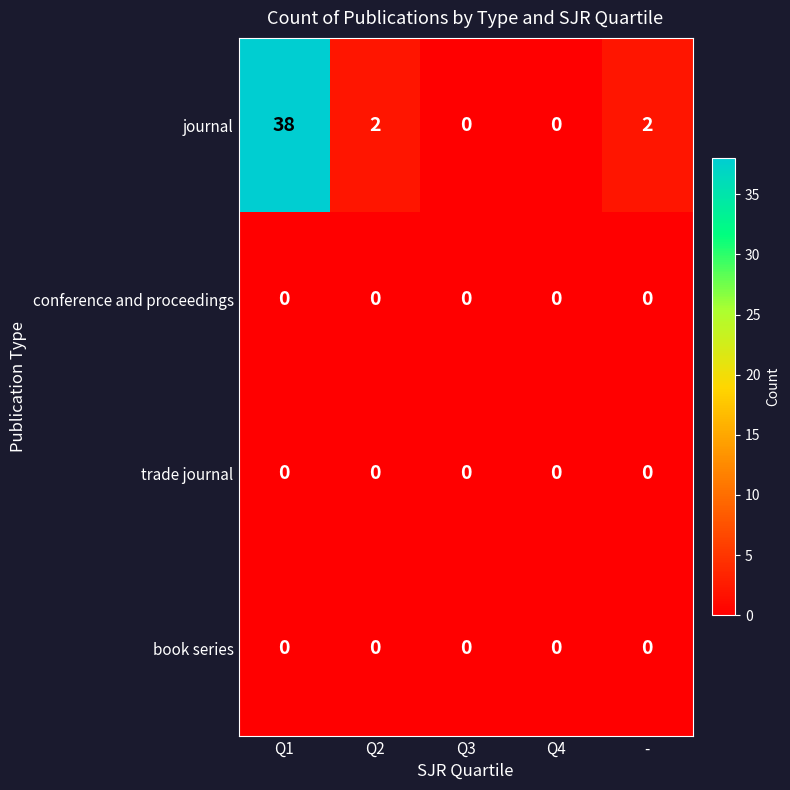

The journal series shows 2 at -. True or false?

True